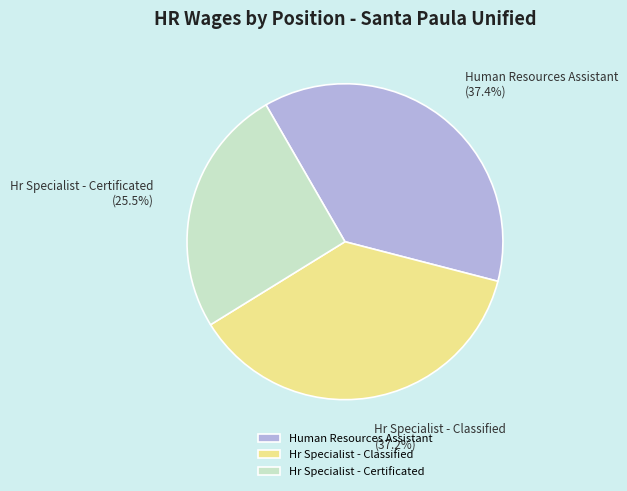

Is there a majority slice in this chart?

No